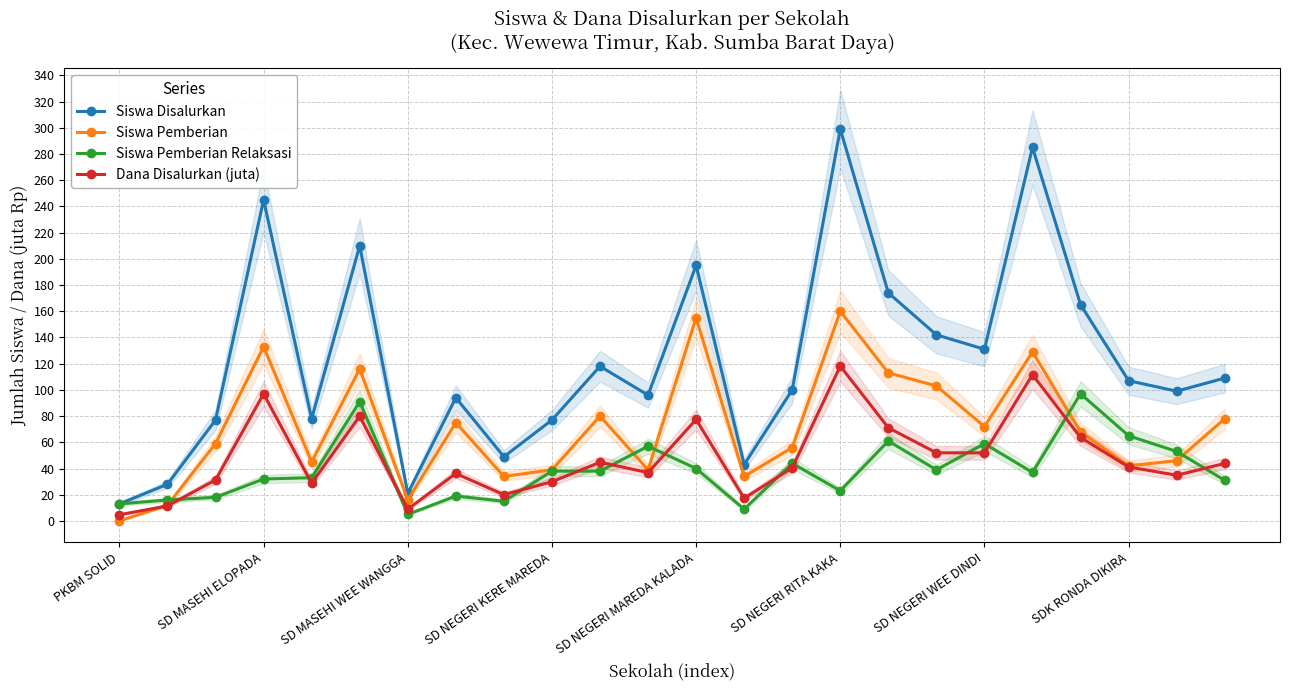

Which category has the highest value in the Siswa Disalurkan series?

SD NEGERI RITA KAKA